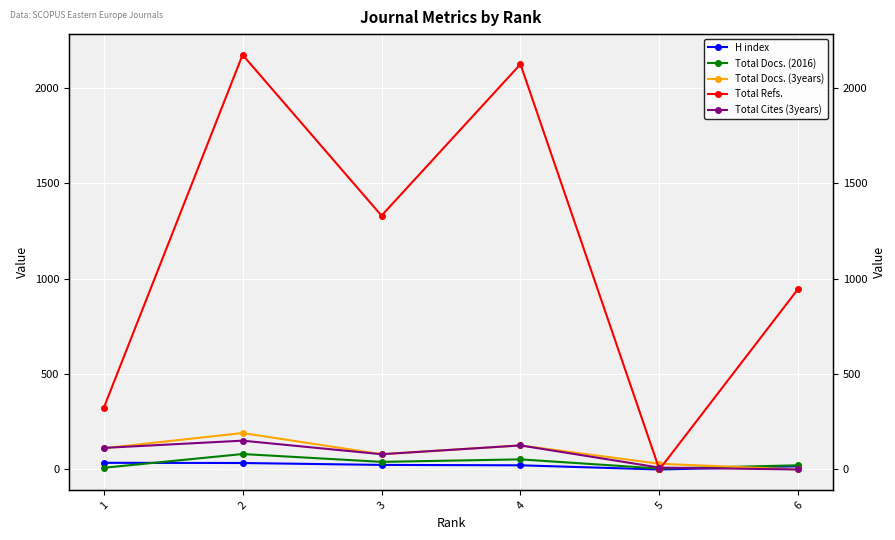

Rank the categories by Total Cites (3years) value from lowest to highest.

6, 5, 3, 1, 4, 2